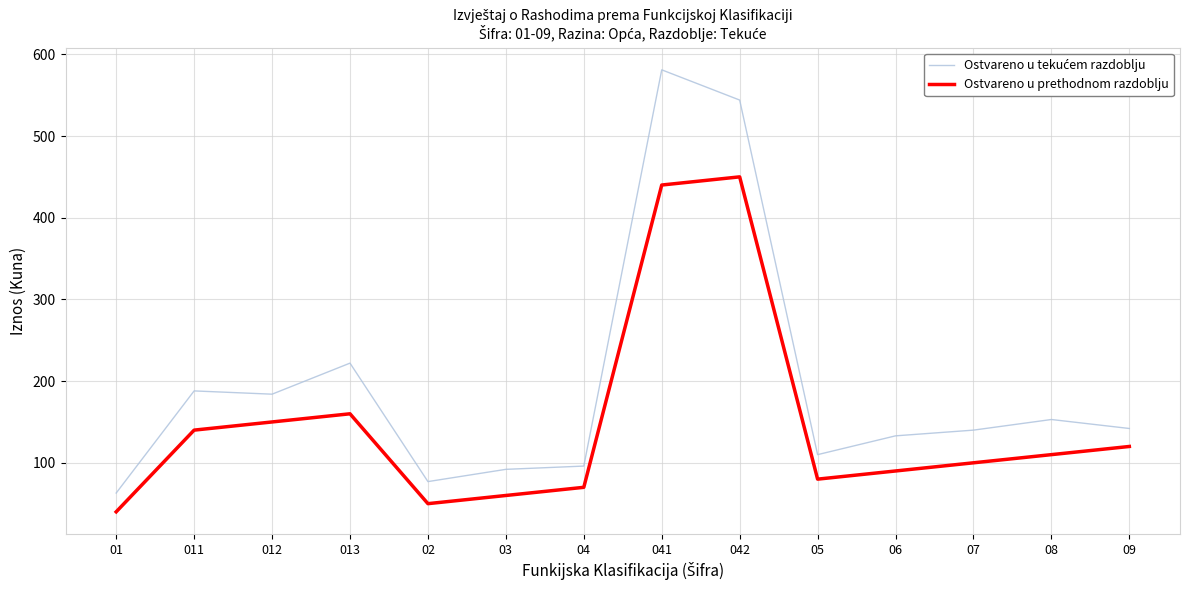

At which category is the sum across all series the highest?

041